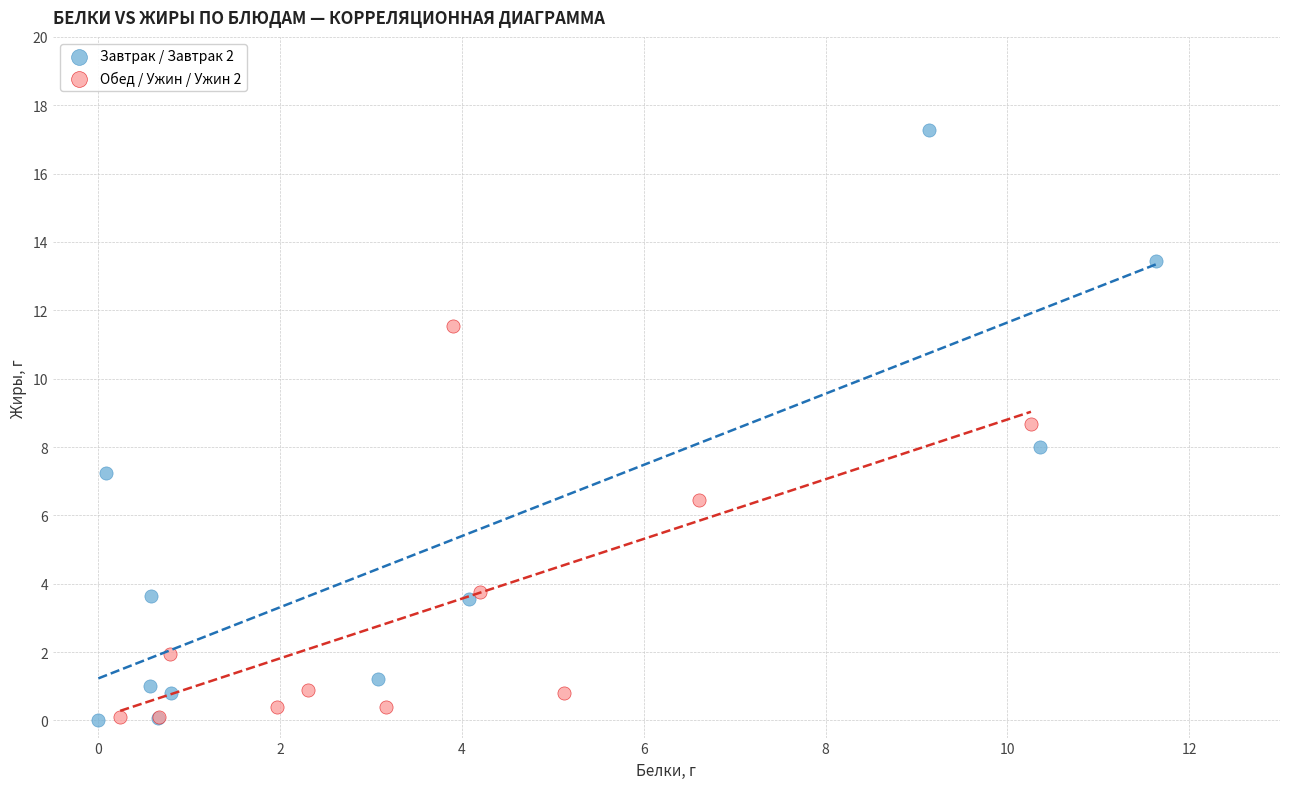

Which series has the largest Y range (max minus min)?

Завтрак / Завтрак 2